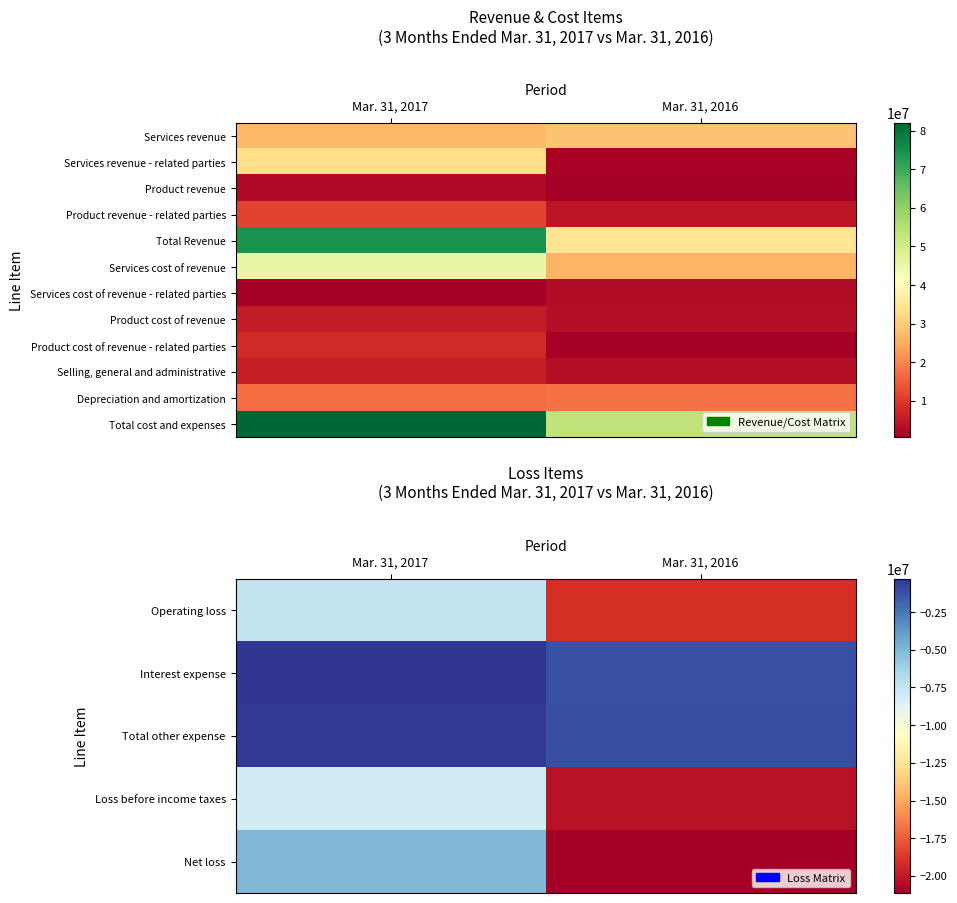

At which label does Net loss reach its peak?

Mar. 31, 2017